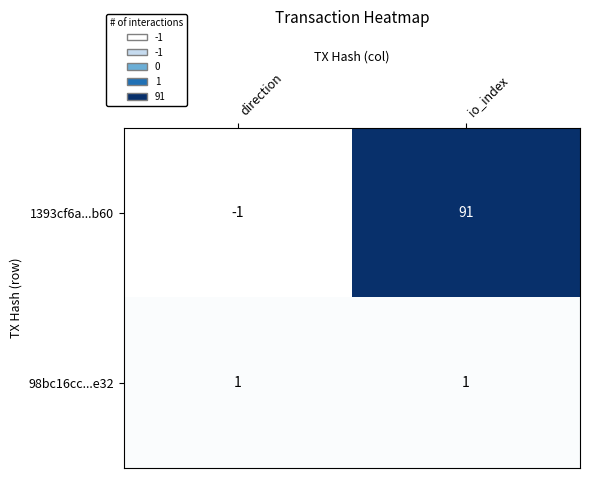

At which category is the sum across all series the highest?

io_index